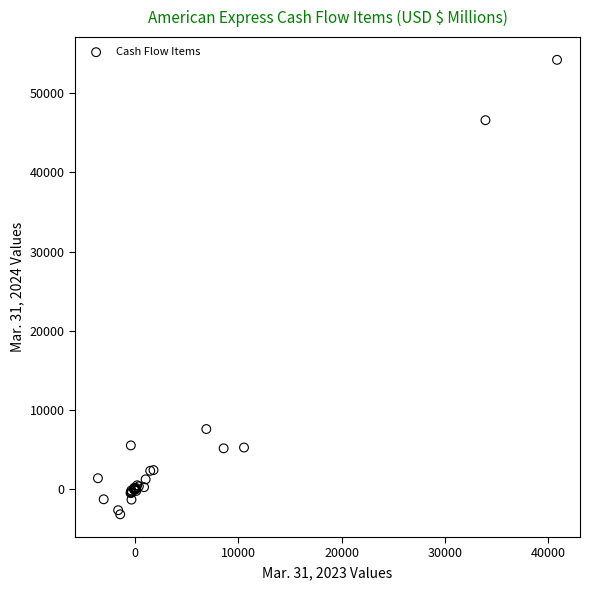

What Y value in the scatter plot is closest to 25534?

7617